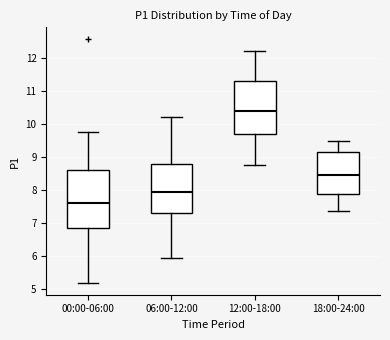

Comparing the boxes themselves (not the whiskers), which one is the tallest?

00:00-06:00